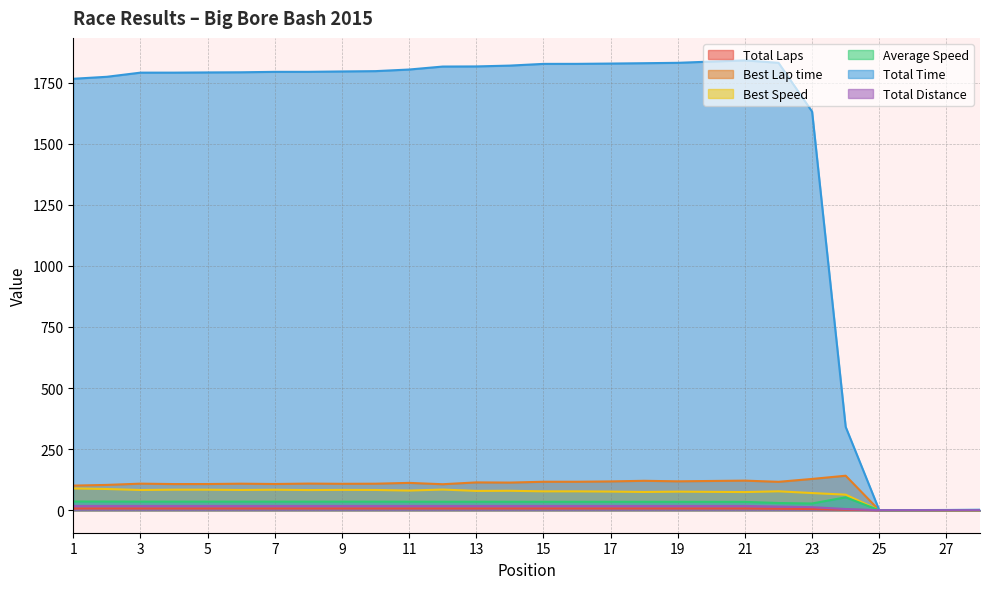

Reading left to right, list all the values displayed in this chart.

Total Laps: 7.0	7.0	7.0	7.0	7.0	7.0	7.0	7.0	7.0	7.0	7.0	7.0	7.0	7.0	7.0	7.0	7.0	7.0	7.0	7.0	7.0	6.0	5.0	2.0	0.0	0.0	0.0	0.0
Best Lap time: 100.8	103.6	108.7	107.0	107.2	108.6	107.3	109.0	108.1	108.6	111.9	106.4	113.9	113.1	116.5	116.5	117.9	120.4	118.3	119.7	121.1	116.2	128.0	141.2	0.0	0.0	0.0	0.0
Best Speed: 89.3	86.9	82.8	84.1	84.0	82.9	83.9	82.5	83.2	82.9	80.4	84.6	79.0	79.6	77.3	77.3	76.4	74.7	76.1	75.2	74.3	77.4	70.3	63.7	0.0	0.0	0.0	0.0
Average Speed: 35.7	35.5	35.2	35.2	35.2	35.2	35.1	35.1	35.1	35.1	34.9	34.7	34.7	34.6	34.5	34.5	34.5	34.4	34.4	34.3	34.2	29.5	27.6	52.8	0.0	0.0	0.0	0.0
Total Time: 1765.4	1773.5	1790.4	1790.5	1791.3	1791.9	1793.7	1793.7	1795.3	1796.6	1803.2	1815.4	1815.9	1819.3	1826.3	1826.4	1827.6	1829.1	1830.6	1835.8	1840.6	1830.6	1631.1	341.0	0.5	0.6	1.0	2.0
Total Distance: 17.5	17.5	17.5	17.5	17.5	17.5	17.5	17.5	17.5	17.5	17.5	17.5	17.5	17.5	17.5	17.5	17.5	17.5	17.5	17.5	17.5	15.0	12.5	5.0	0.0	0.0	0.0	0.0